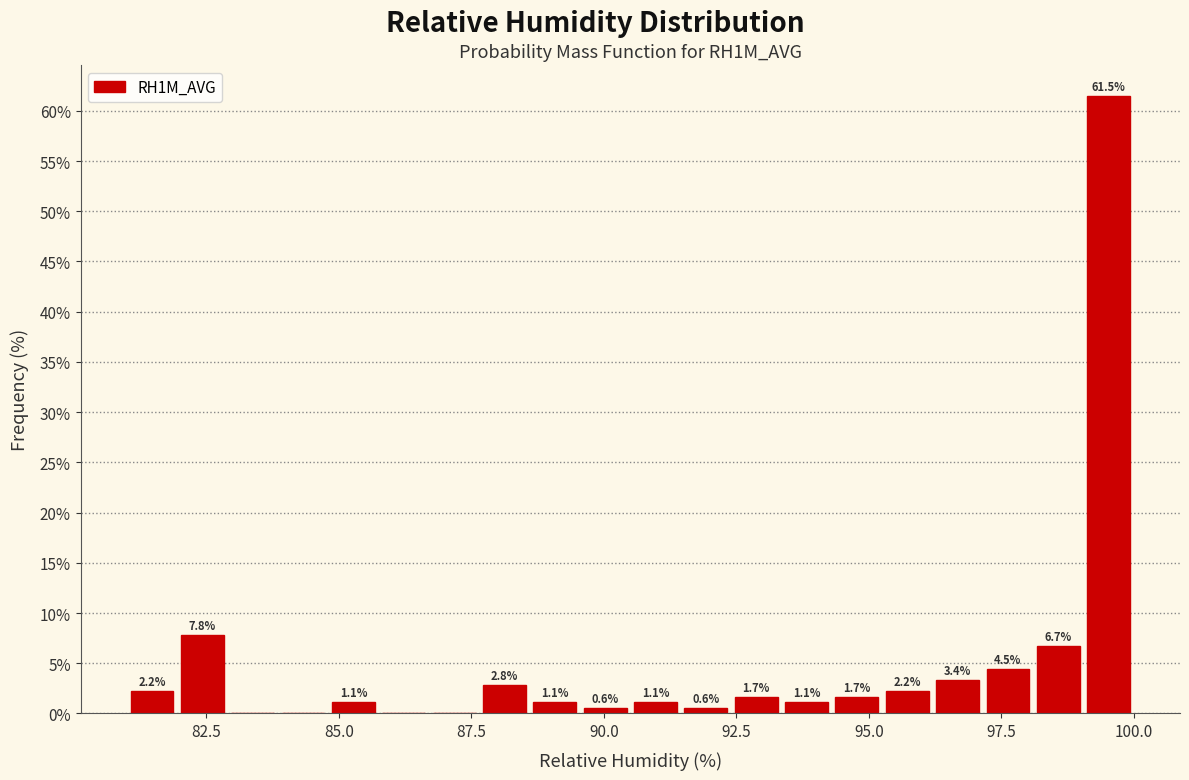

Read against the x-axis, roughly where is the centre of the tallest bar?

99.5